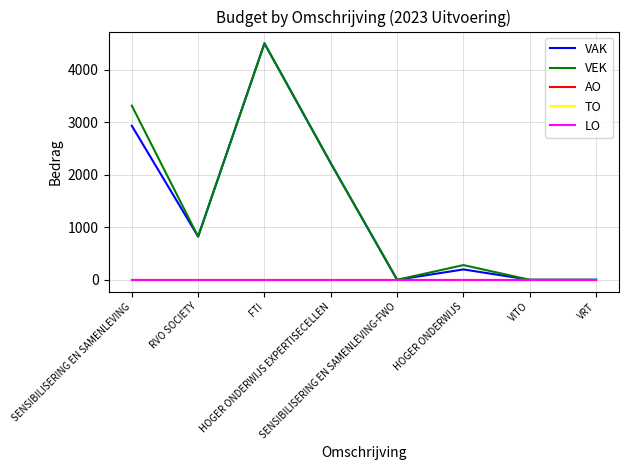

Does the chart display data point markers on the line(s)?

No